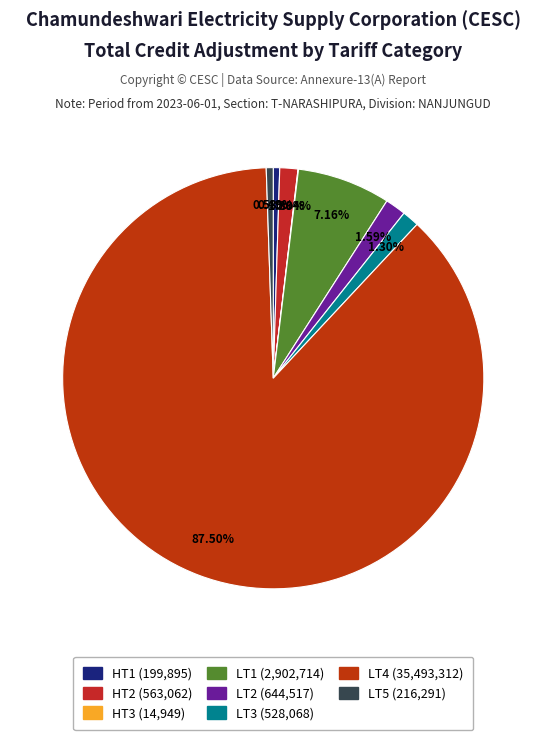

What is the change in value from LT1 to LT3?

-2374645.5